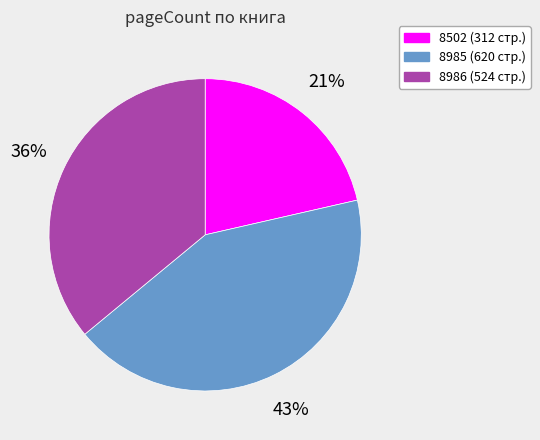

Is it true that 8985 is 29% of the pie?

False